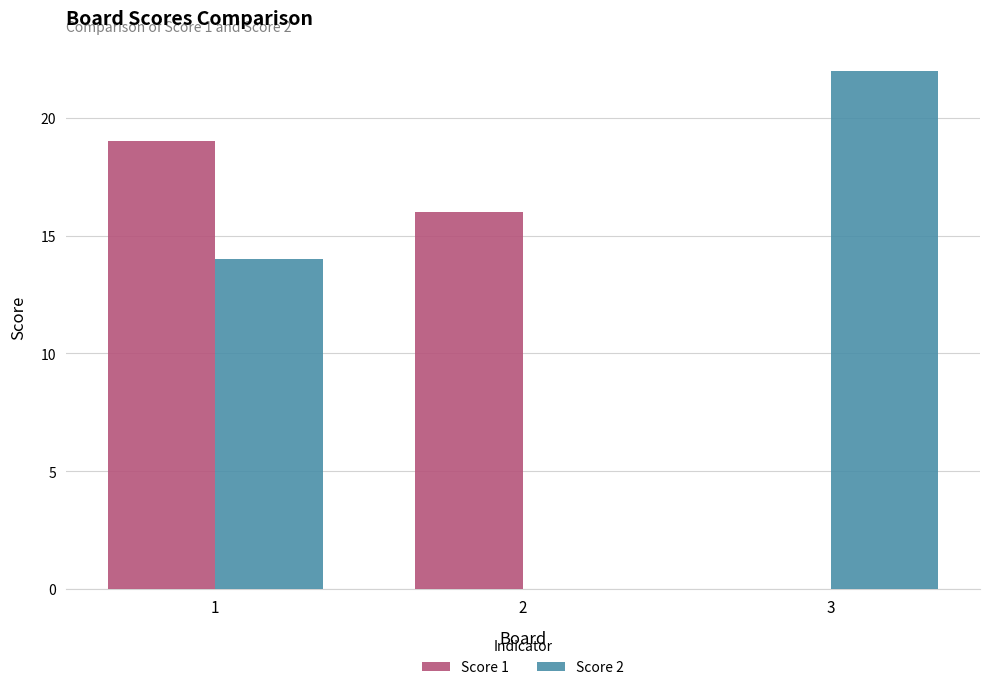

How many Score 2 values are between 0 and 22?

3